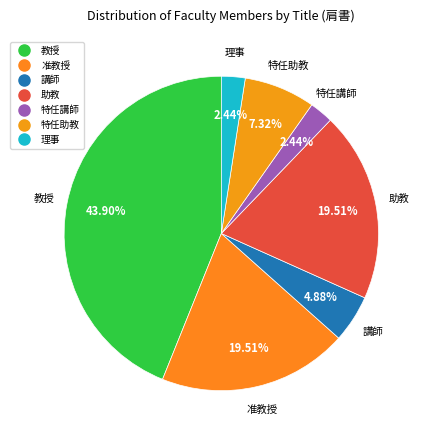

To the nearest percent, what is the combined percentage of 特任講師 and 准教授?

22%